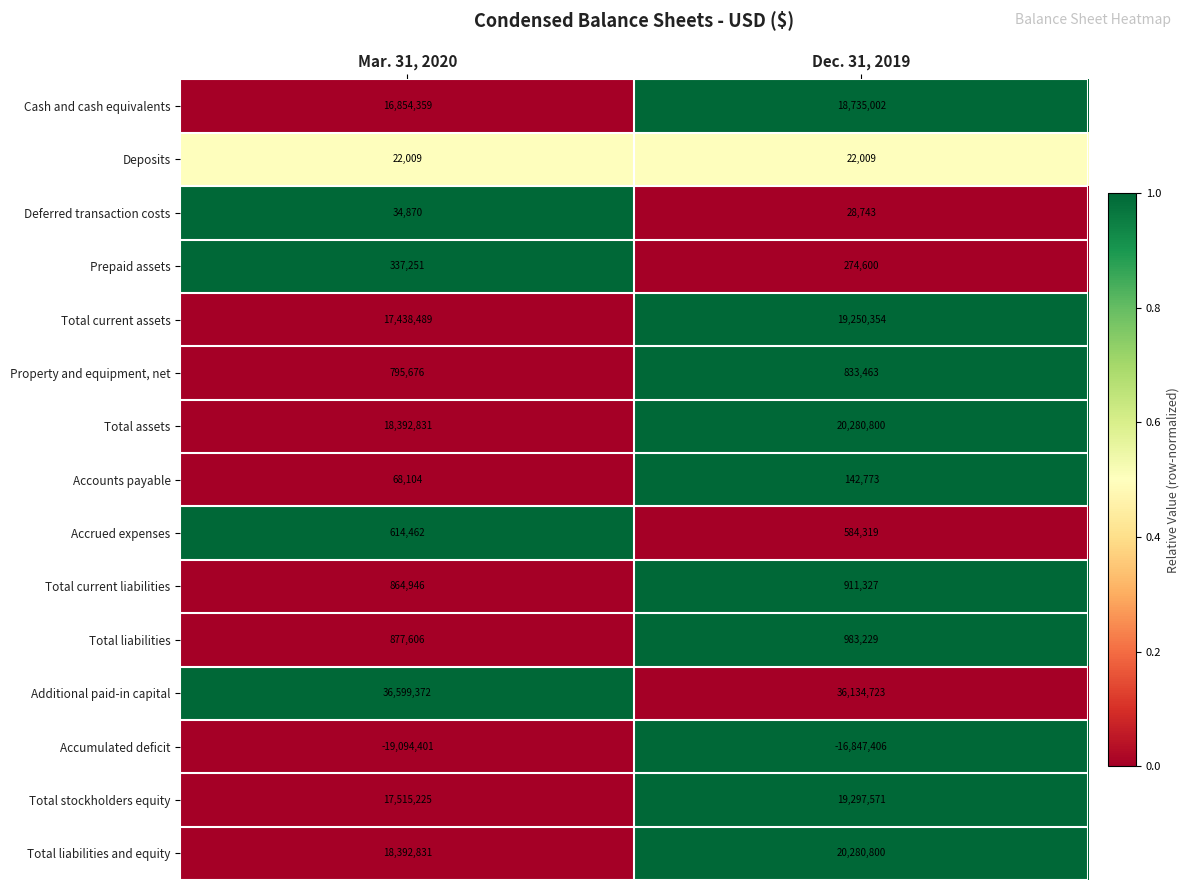

What is the difference between the Total liabilities values at Mar. 31, 2020 and Dec. 31, 2019?

105623